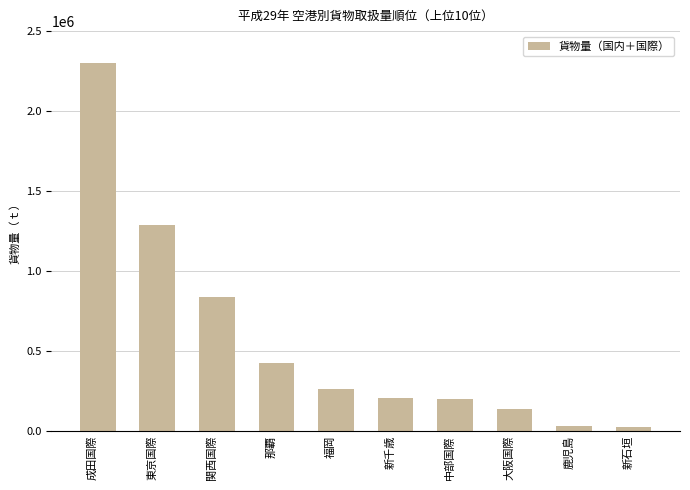

The chart shows a value of 558742 at 那覇. True or false?

False